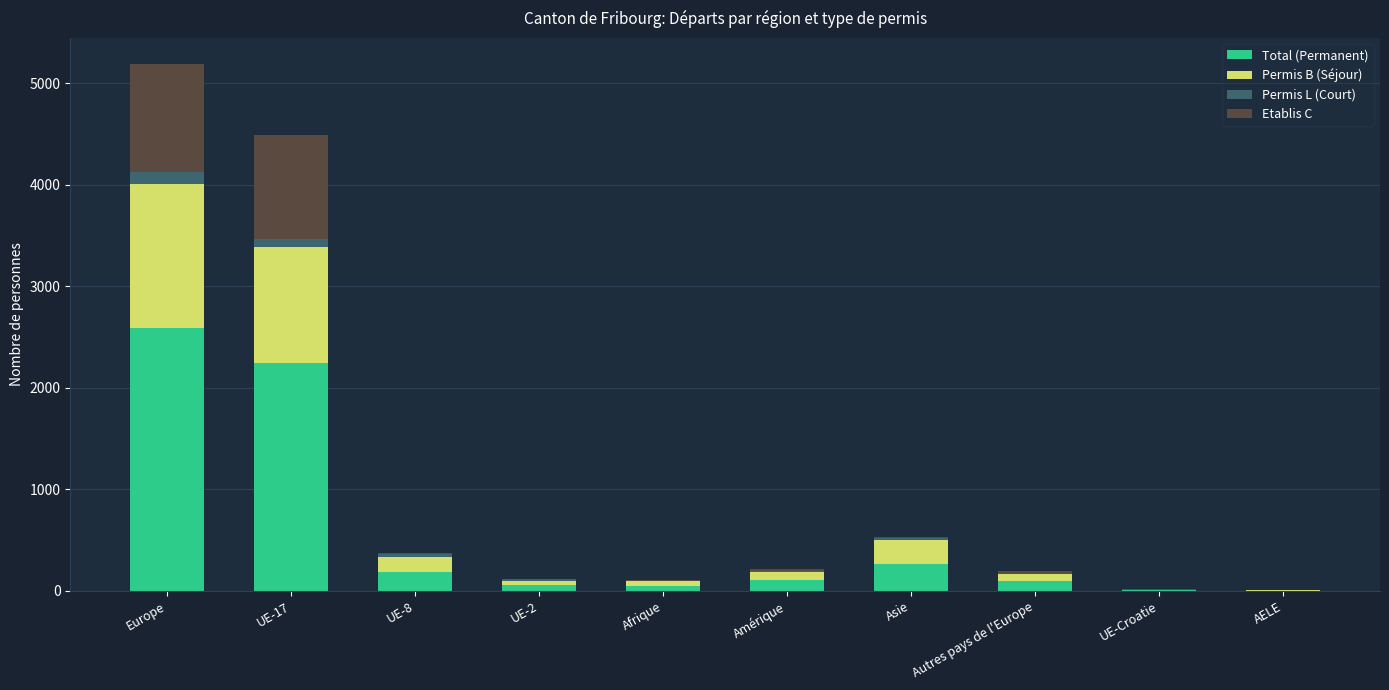

What is the highest value of the Total (Permanent) series?

2593